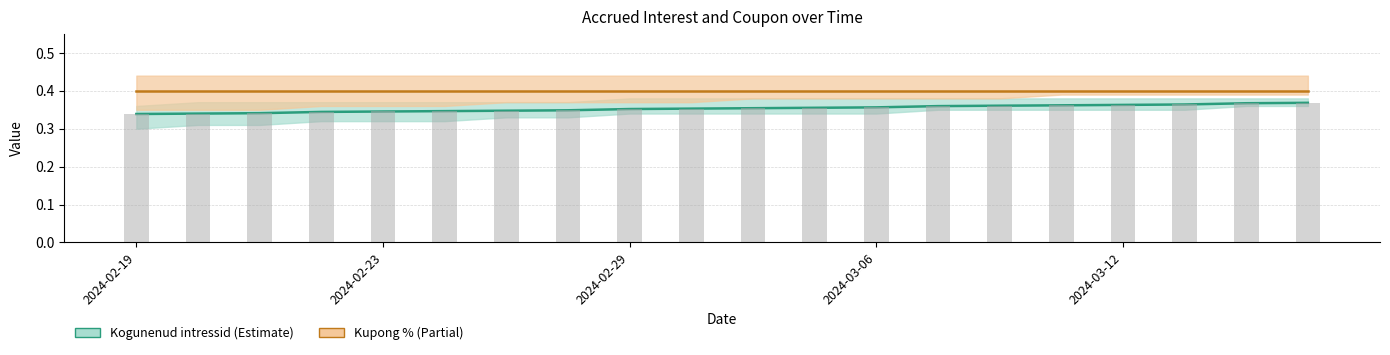

Rank the series by their maximum value, from lowest to highest.

Kogunenud intressid, Kupong %